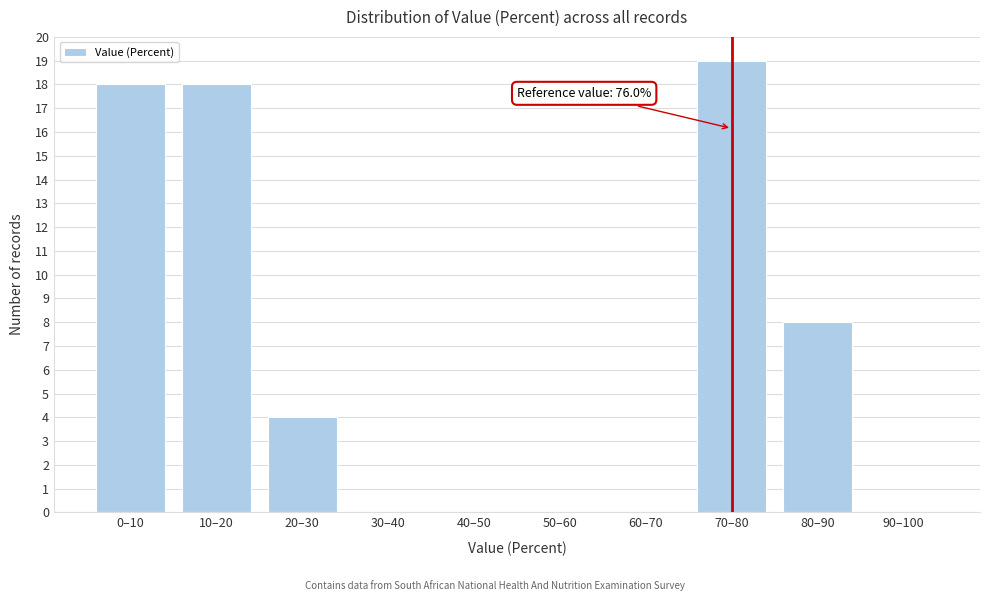

Reading right to left, what are all the values shown in this chart?

90–100=0	80–90=8	70–80=19	60–70=0	50–60=0	40–50=0	30–40=0	20–30=4	10–20=18	0–10=18